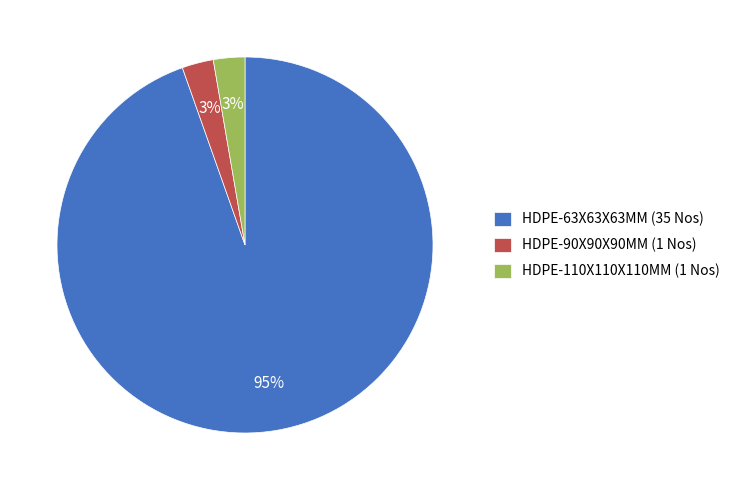

What percentage is the HDPE-90X90X90MM (1 Nos) slice, to the nearest percent?

3%